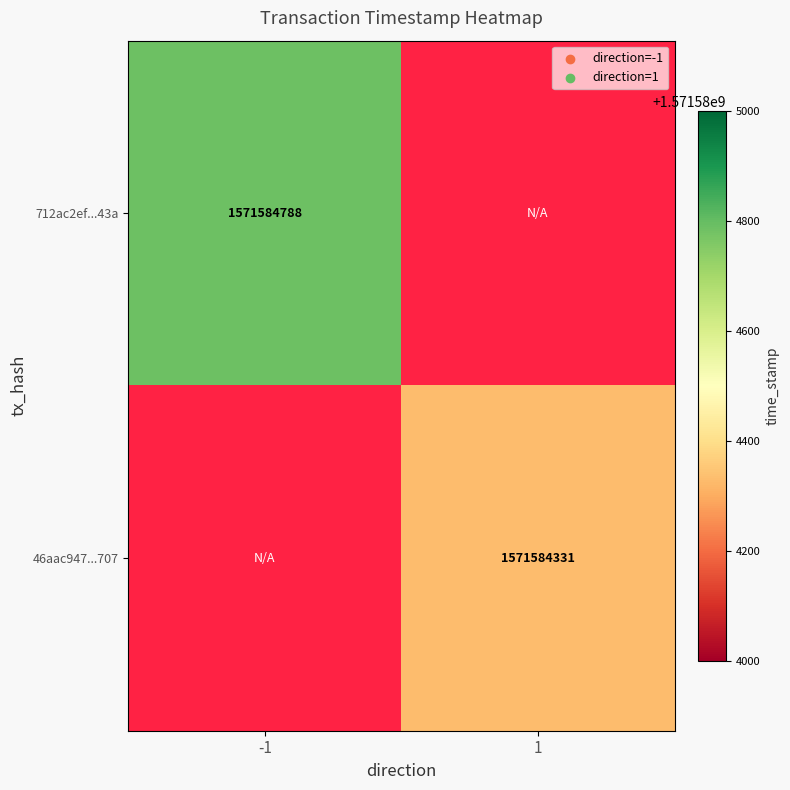

Is it true that 712ac2ef992e29deda7b65e9772a1ccfe59e43a equals -1 at direction?

True